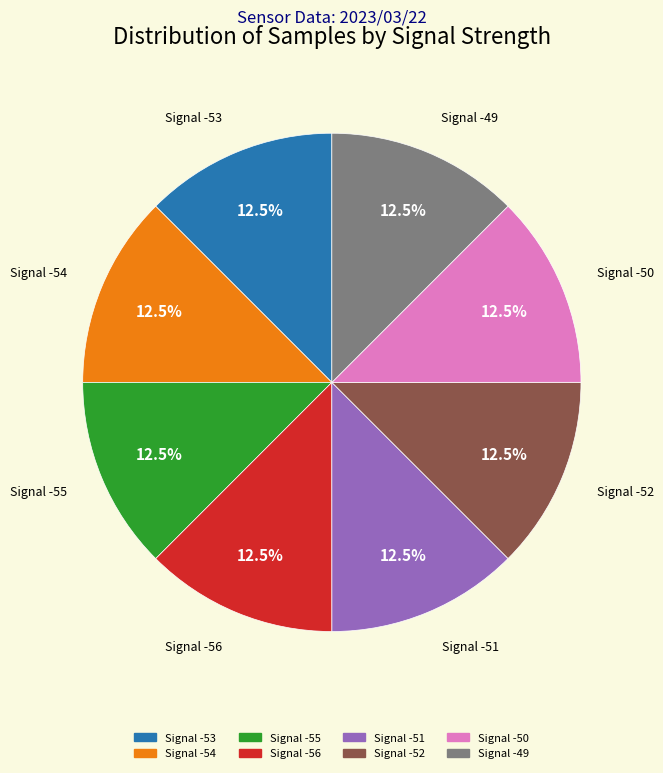

Does Signal -54 account for over 50% of the chart?

No